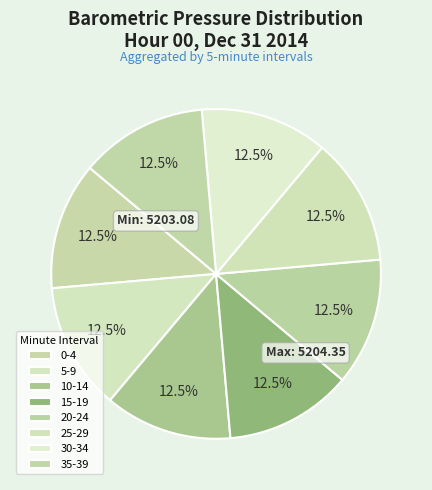

How many segments does this pie chart have?

8